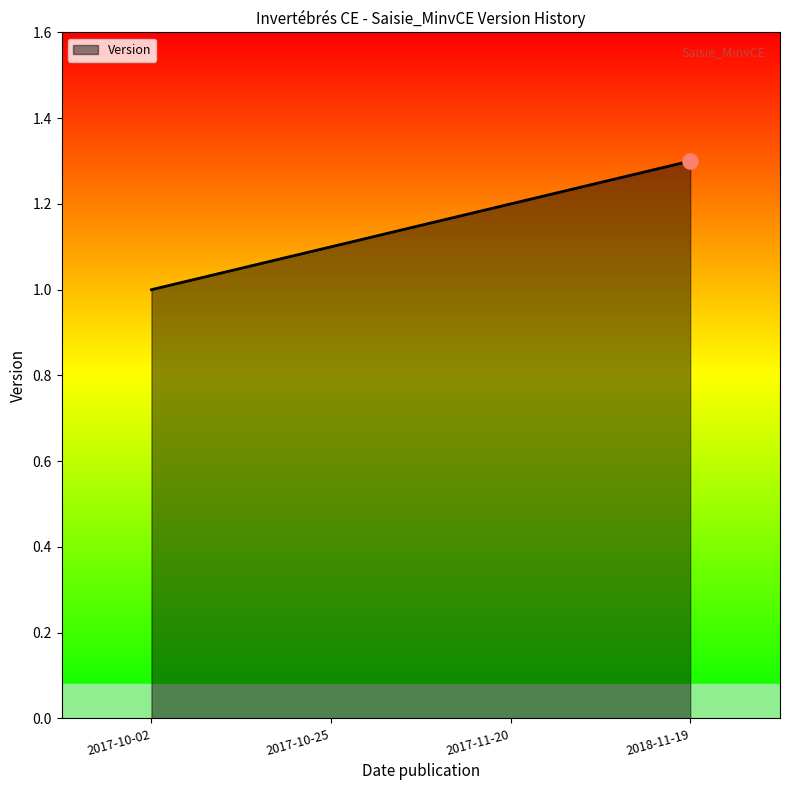

What is the change in value from 2017-11-20 to 2018-11-19?

+0.1